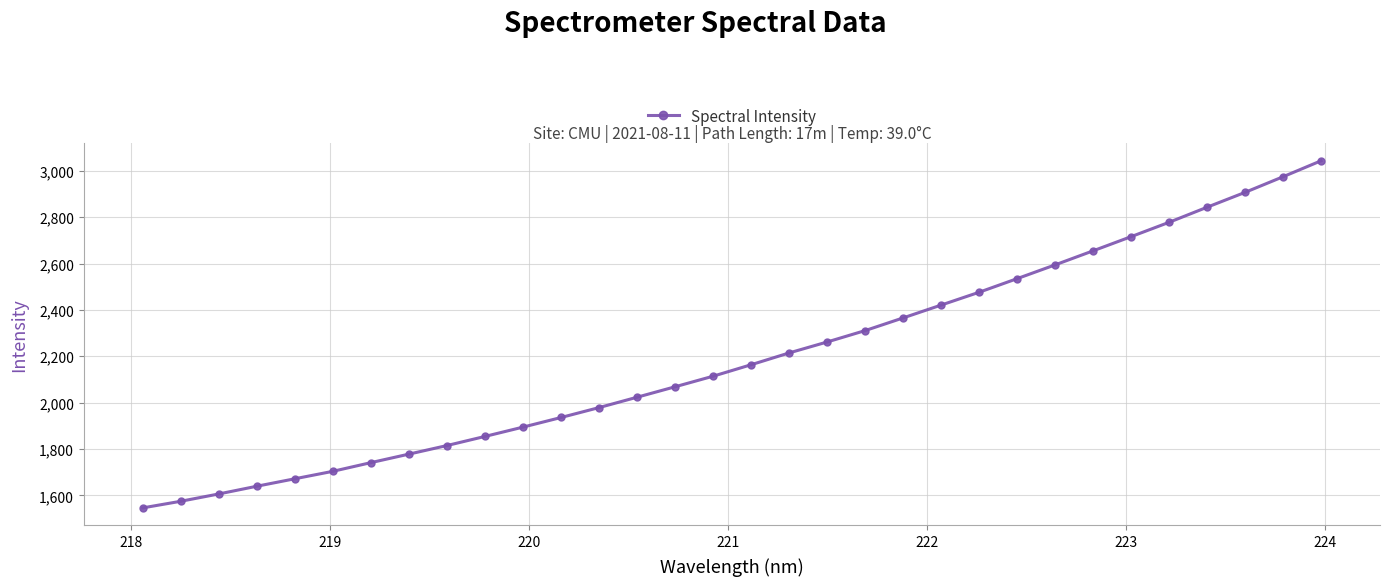

What is the value of the 14th point from the left?

2023.6